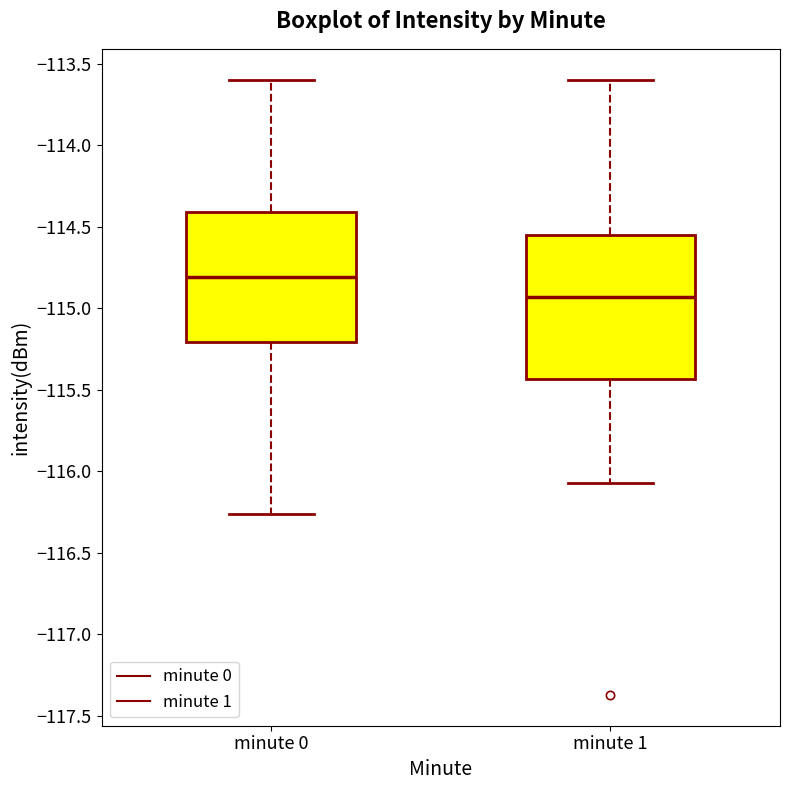

Which box has the lowest median line?

minute 1